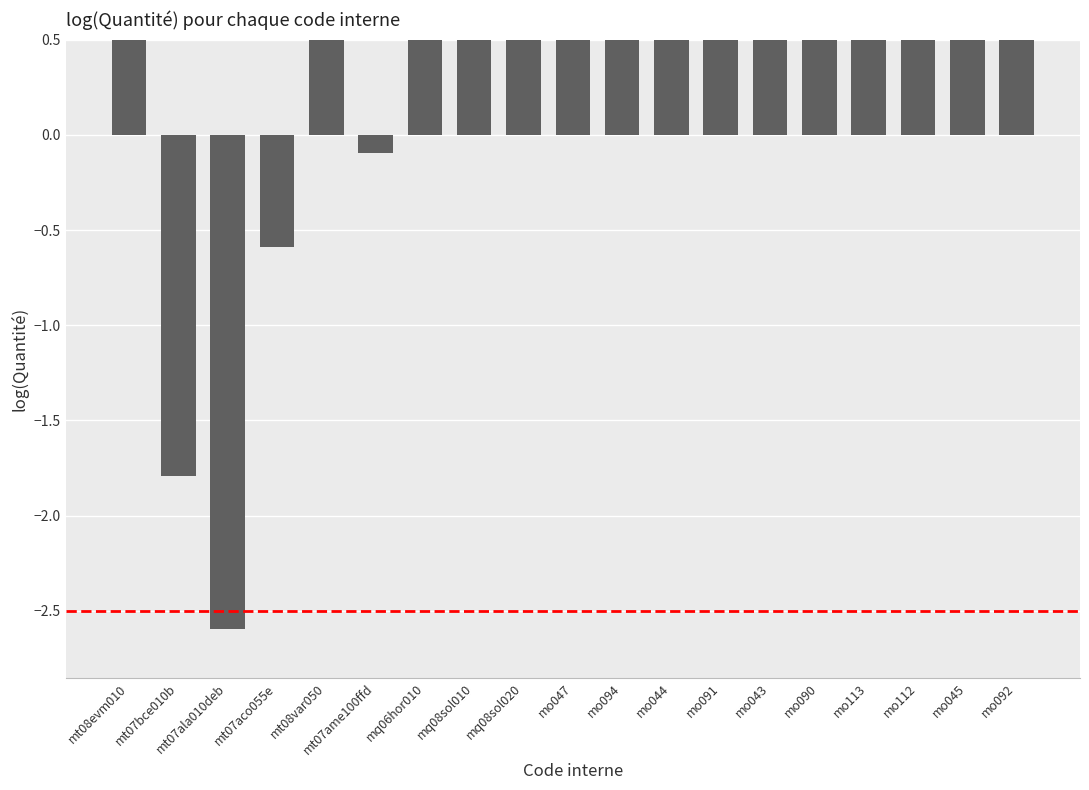

Rank the categories by value from lowest to highest.

mt07ala010deb, mt07bce010b, mt07aco055e, mt07ame100ffd, mo047, mo094, mo092, mt08evm010, mo112, mo113, mo044, mo091, mo090, mo043, mq06hor010, mo045, mt08var050, mq08sol020, mq08sol010